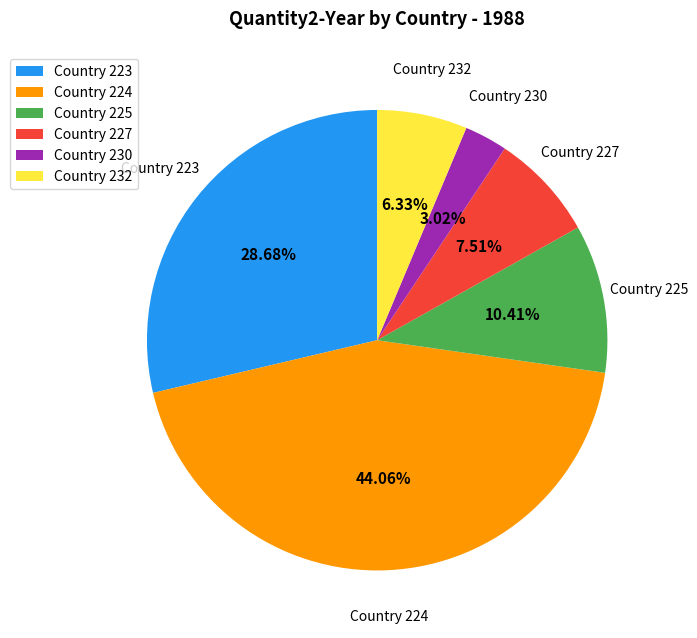

Does any single category account for the majority?

No